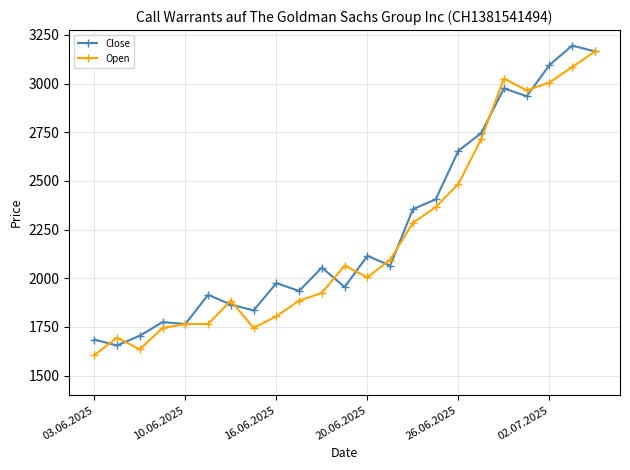

What is the value of the Open point at the 13th from the left?

2005